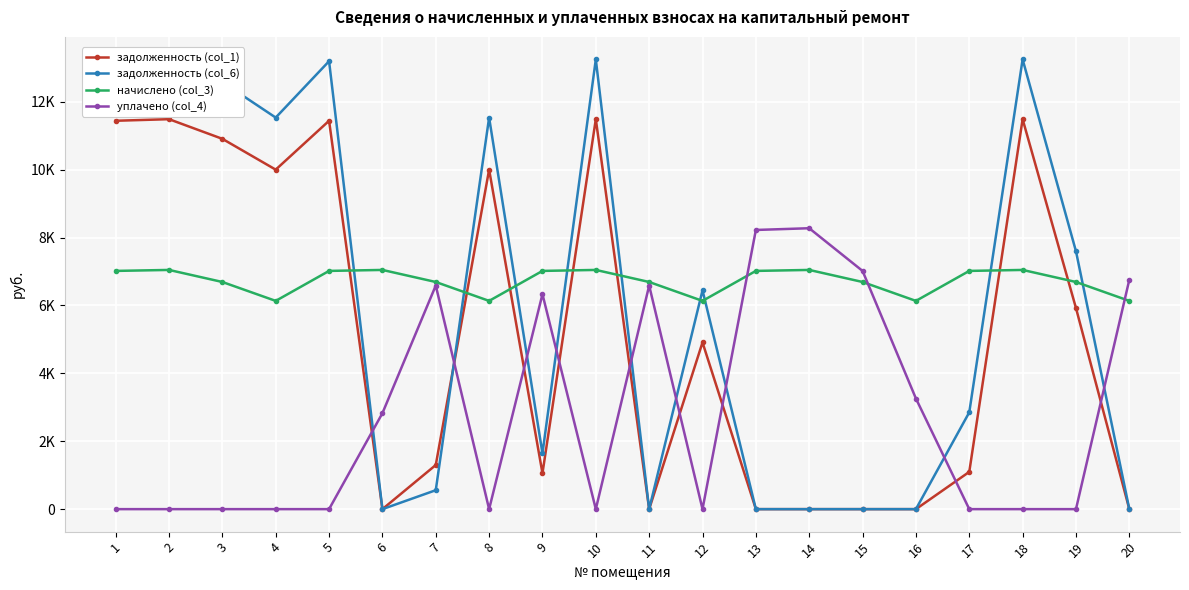

What is the difference between the highest and lowest values at 8?

11534.0